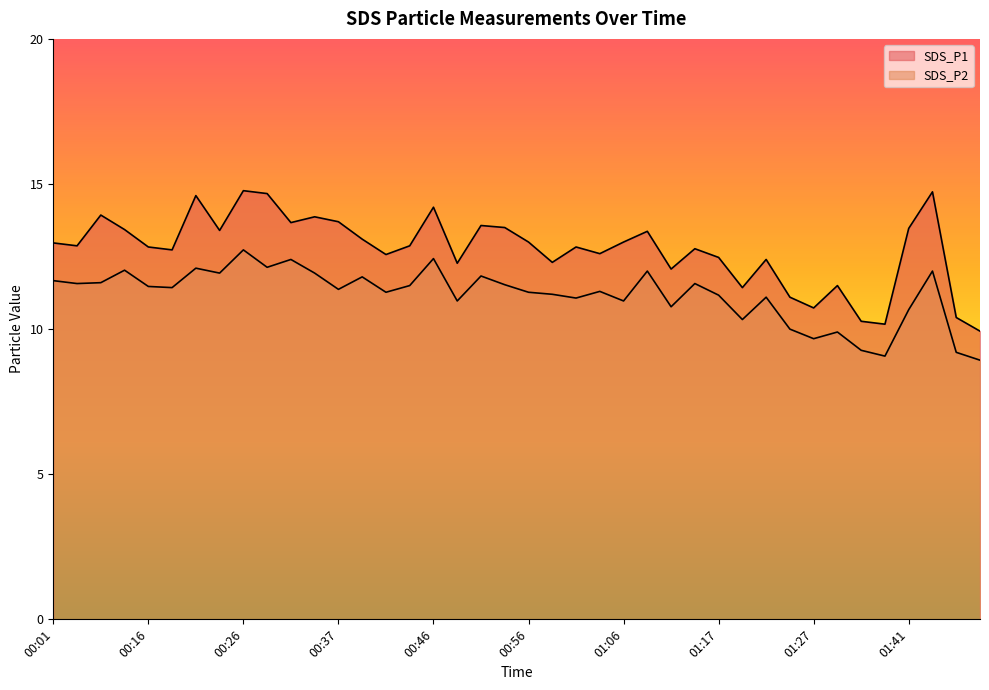

True or false: SDS_P1 and SDS_P2 cross at least once.

False